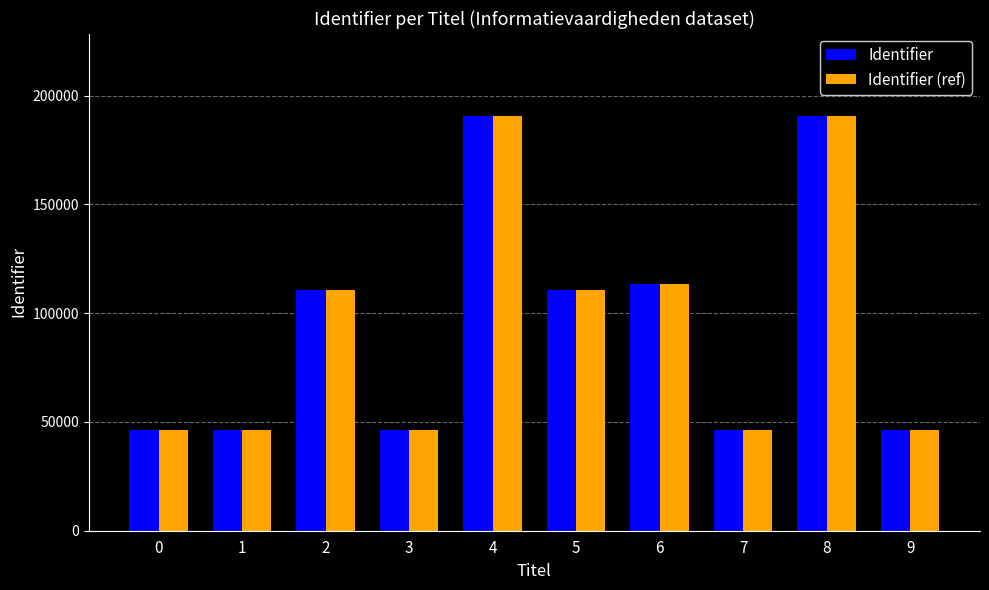

How many data points in Identifier are less than 110680?

5